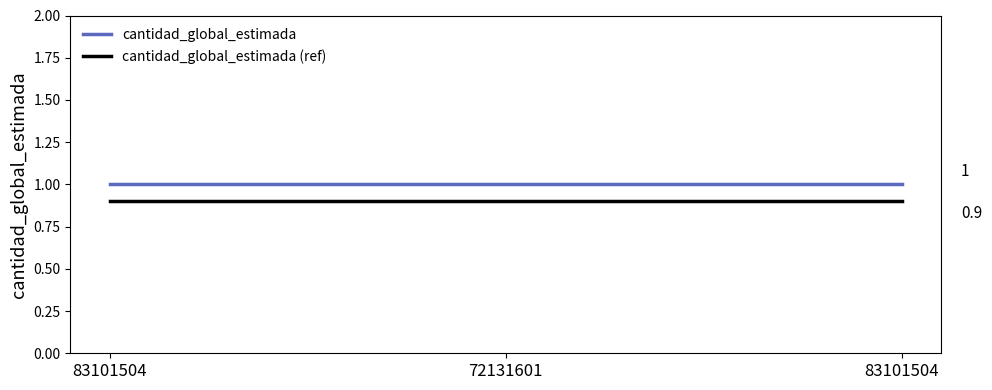

How many series are shown in this chart?

2